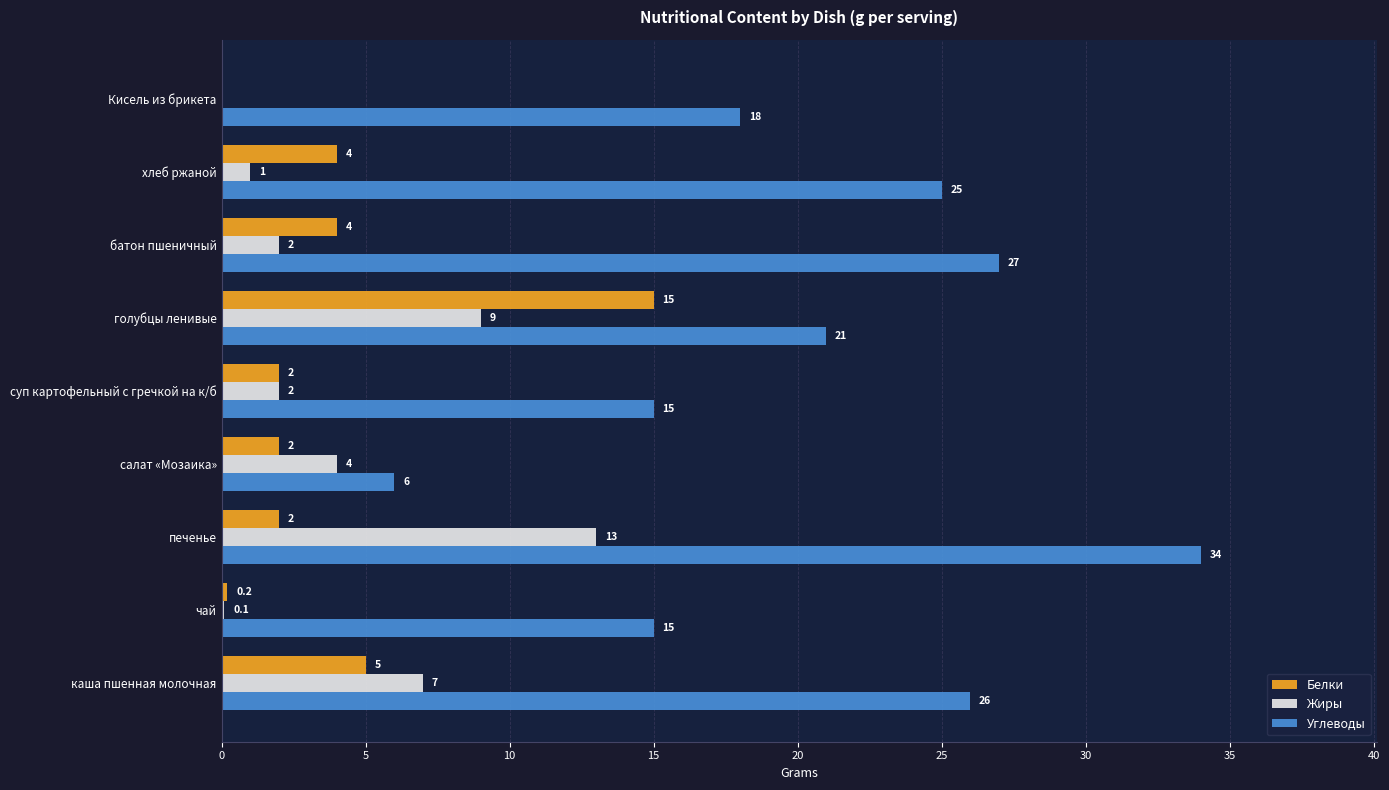

Which series changed the most between голубцы ленивые and хлеб ржаной?

Белки